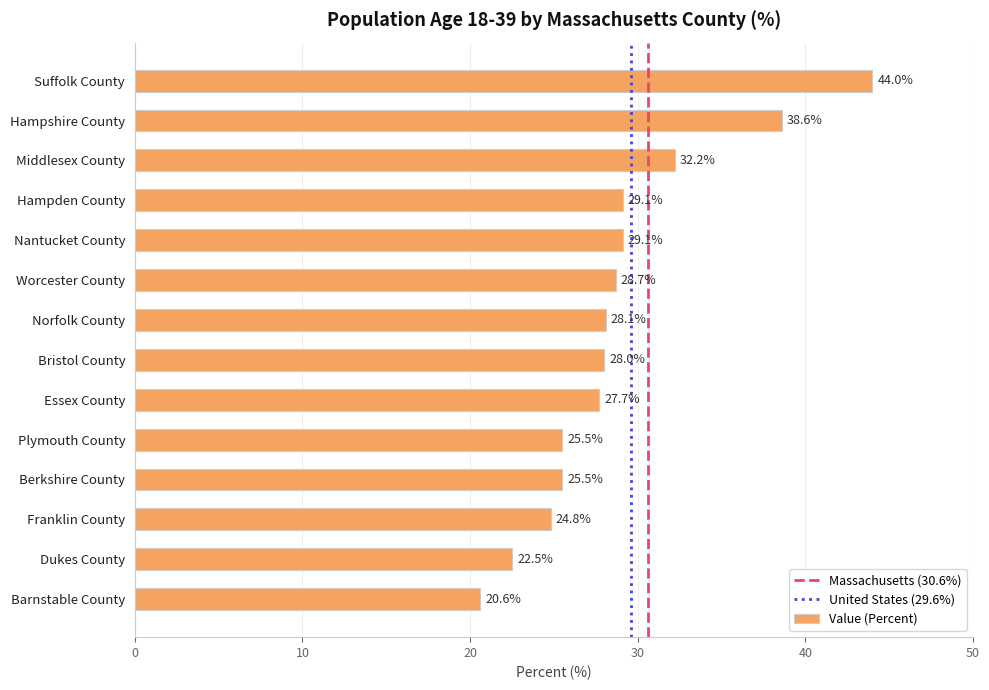

What value does the data have at Worcester County?

28.7